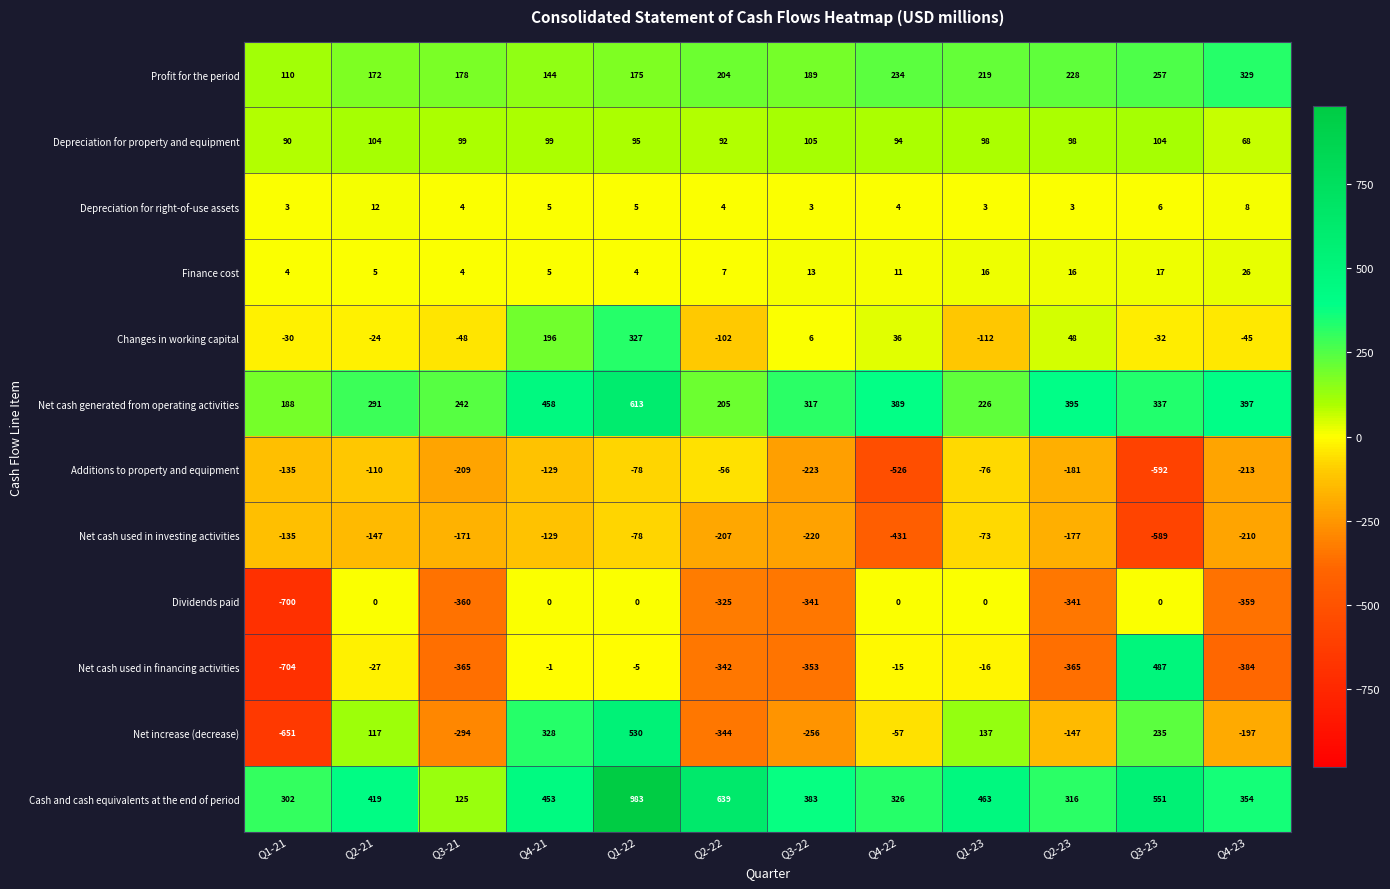

What is the spread (max minus min) of values at Q3-22?

736